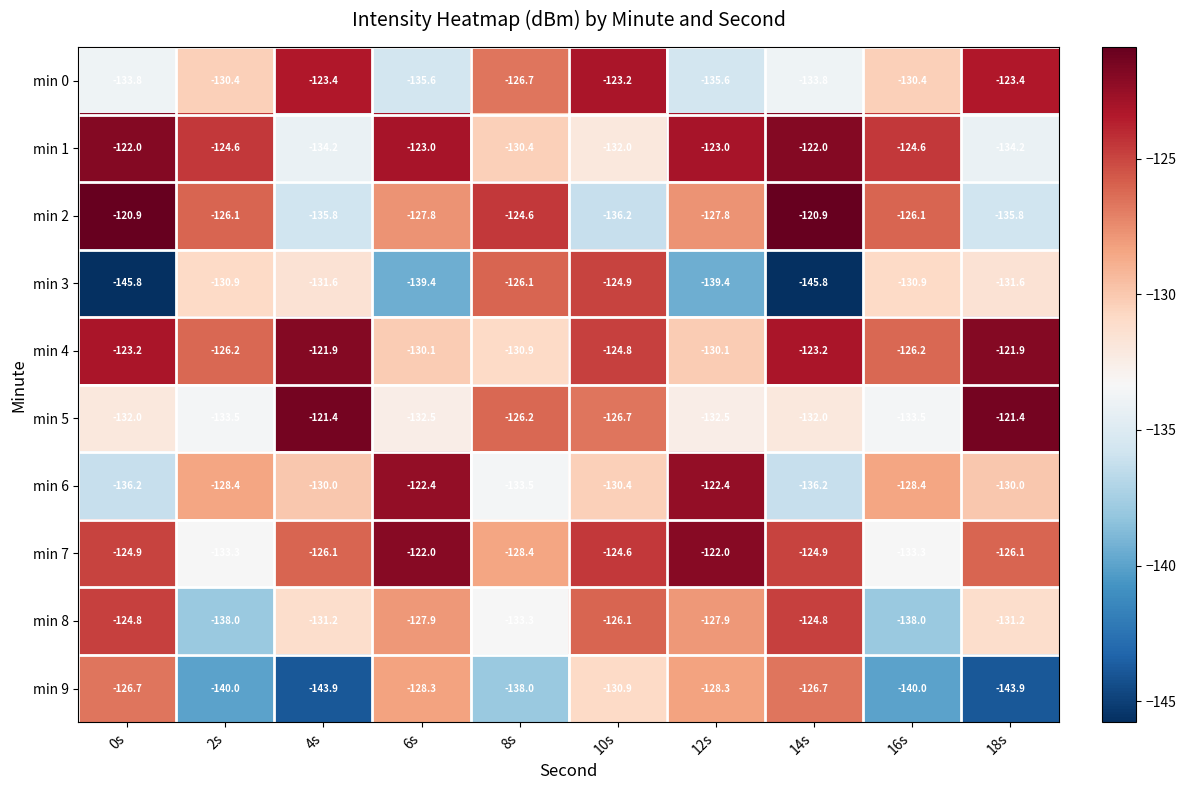

What is the difference between the highest and lowest values at 8s?

13.4